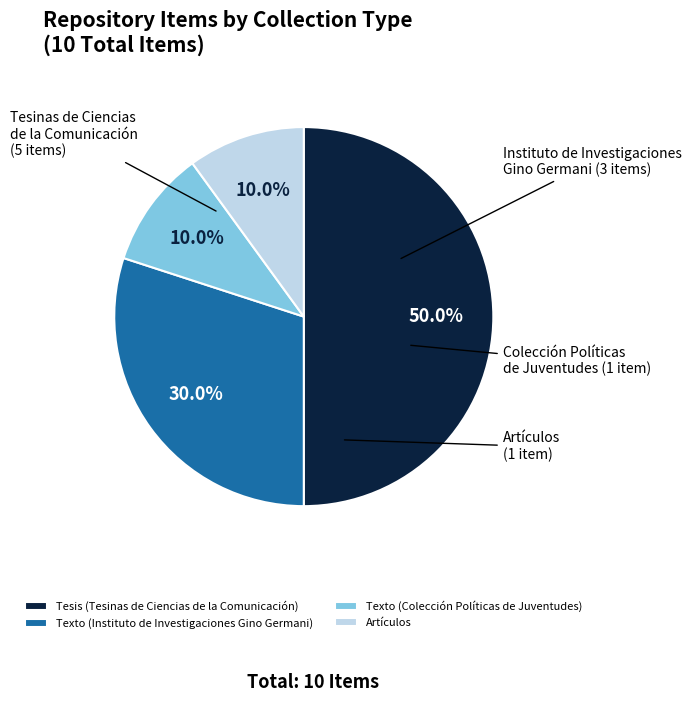

Between Texto (Colección Políticas de Juventudes) and Texto (Instituto de Investigaciones Gino Germani), which is larger?

Texto (Instituto de Investigaciones Gino Germani)